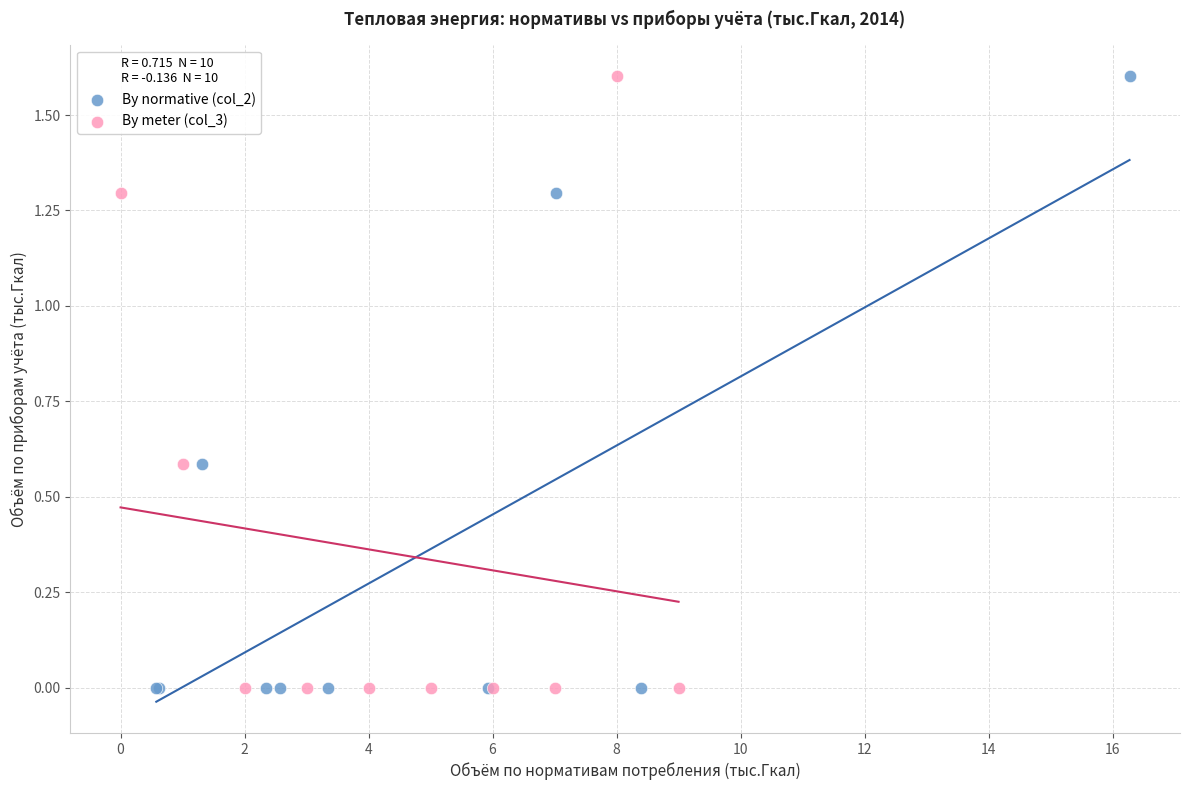

What are all the series names shown in the legend?

By normative (col_2), By meter (col_3)